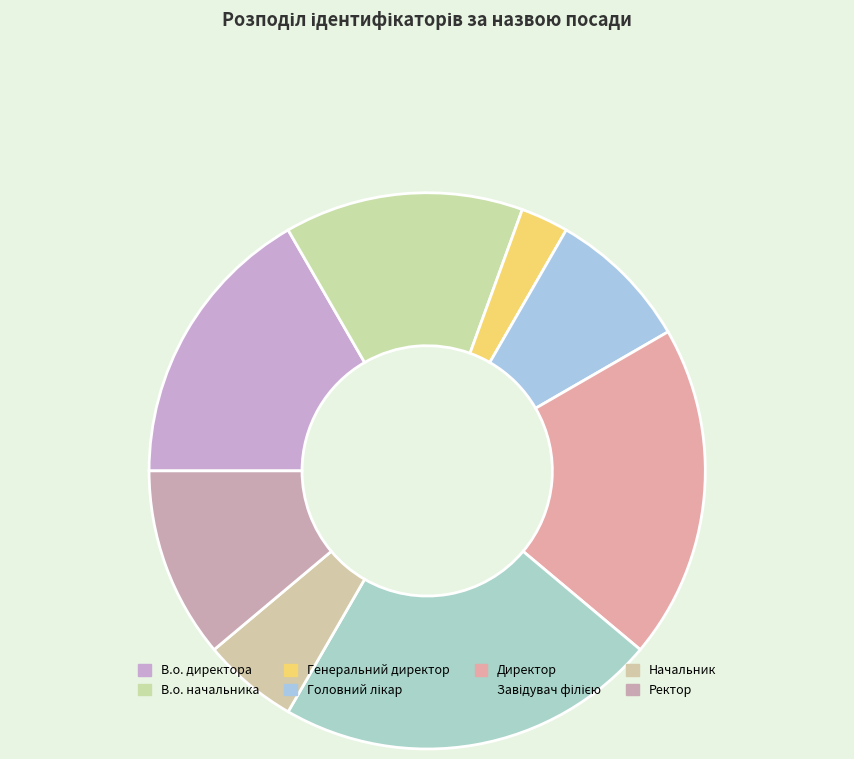

Count the number of slices in the pie.

8